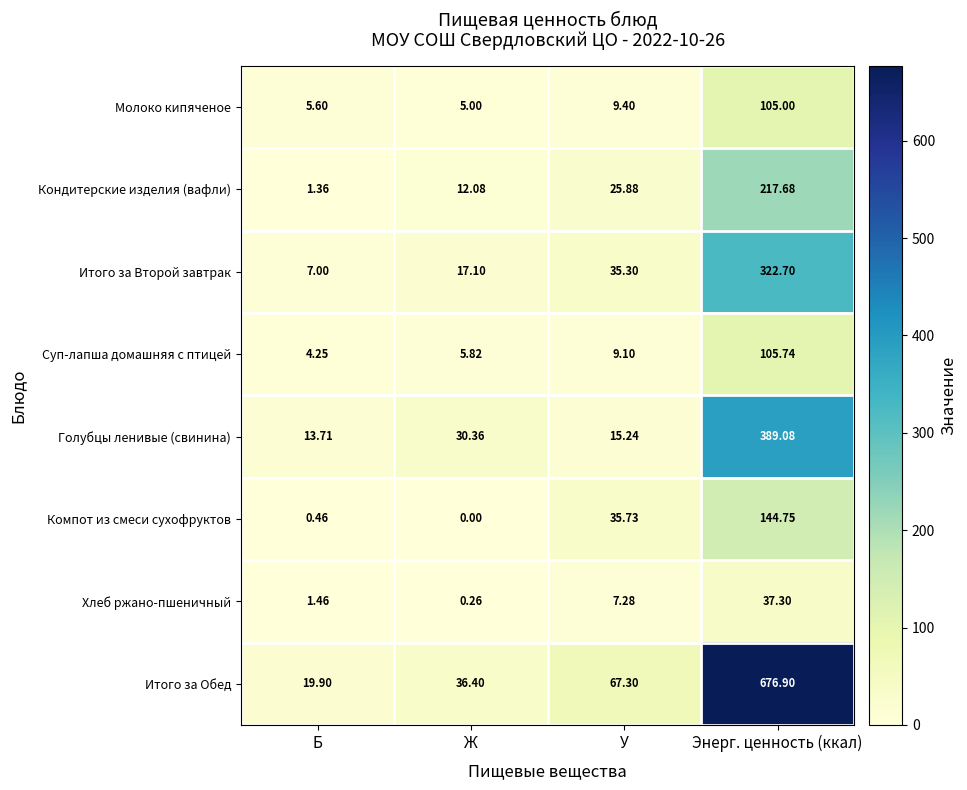

Which category has the lowest value in the Молоко кипяченое series?

Ж